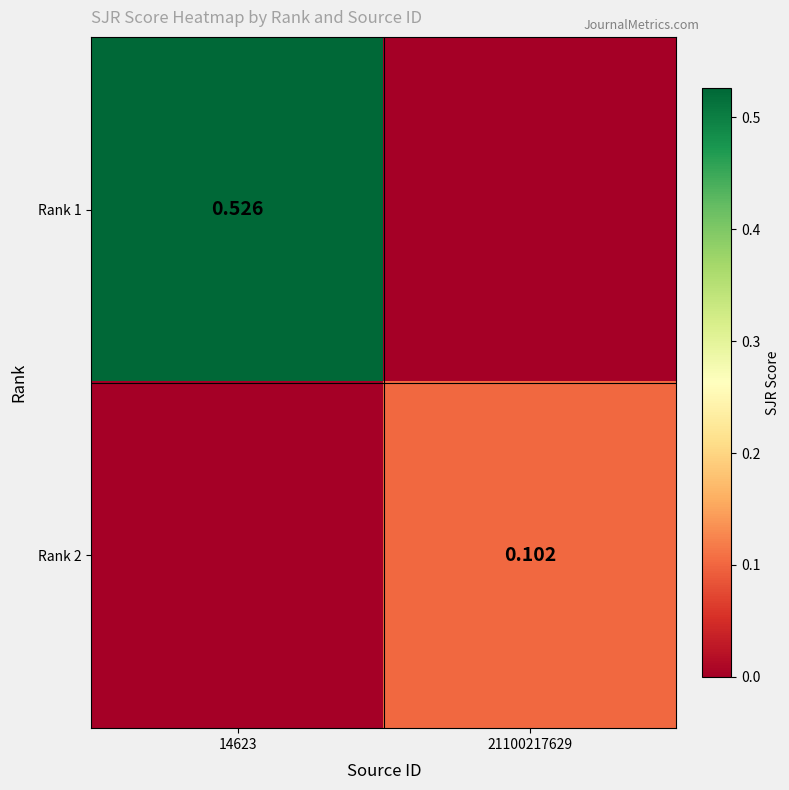

What is the difference between the highest and lowest values at 21100217629?

0.1